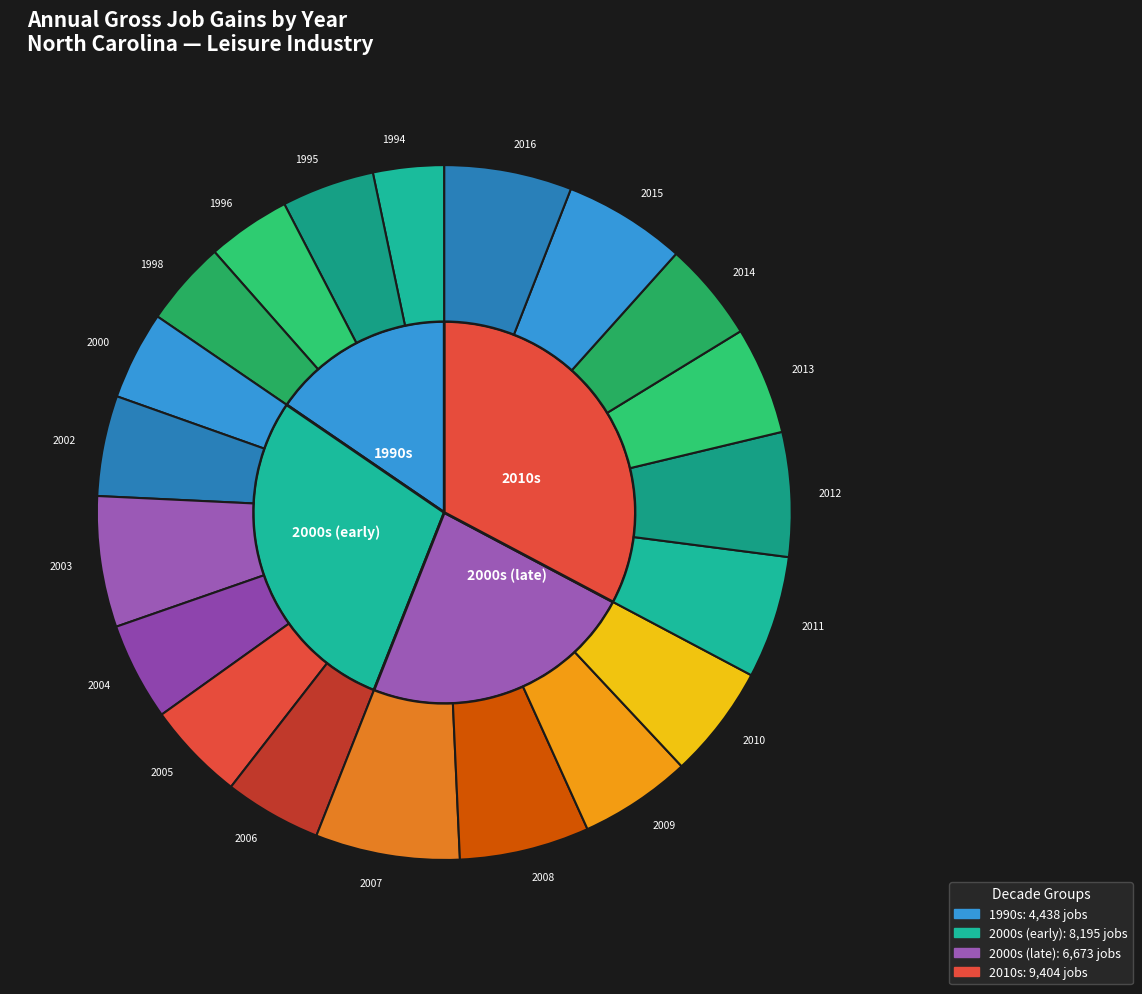

Is it true that 2005 is 1% of the pie?

False